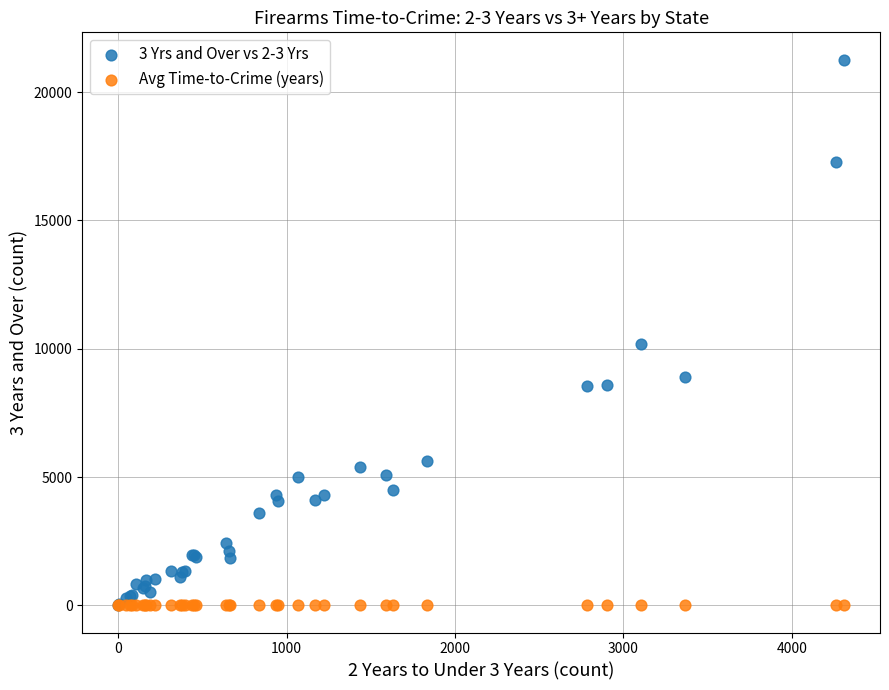

Across all series, what Y value is closest to 10635?

10180.0